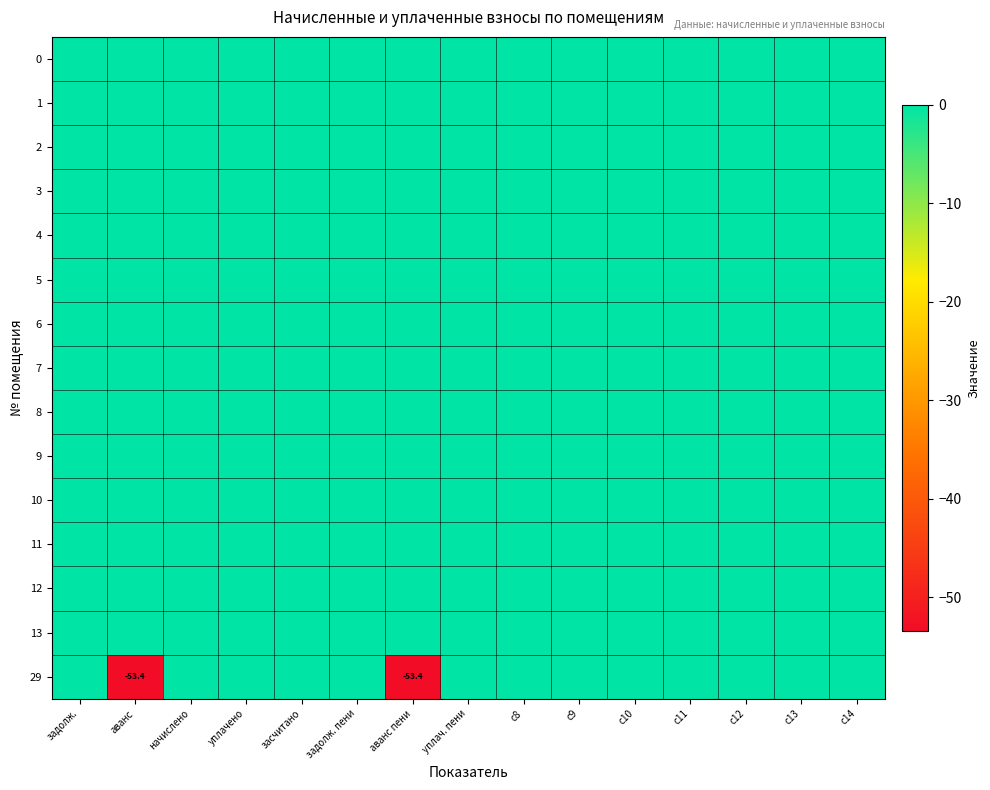

True or false: 2 has a value of 0.0 at задолж. пени.

True